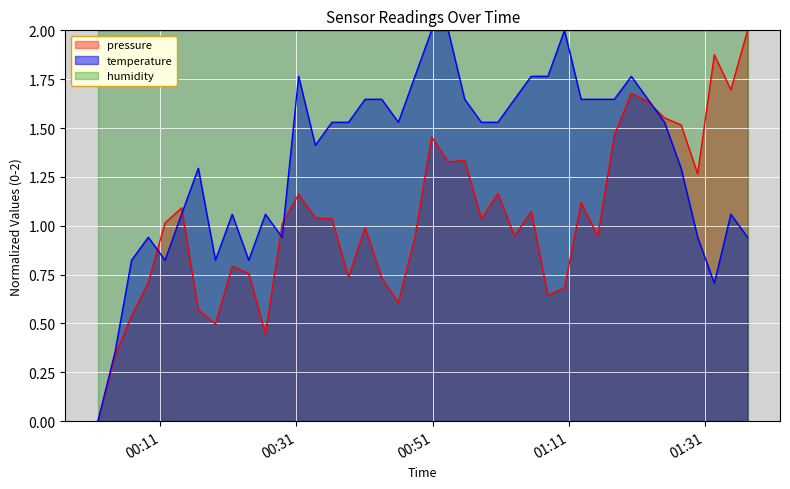

What is the difference between the second highest and minimum values in the temperature series?

2.0